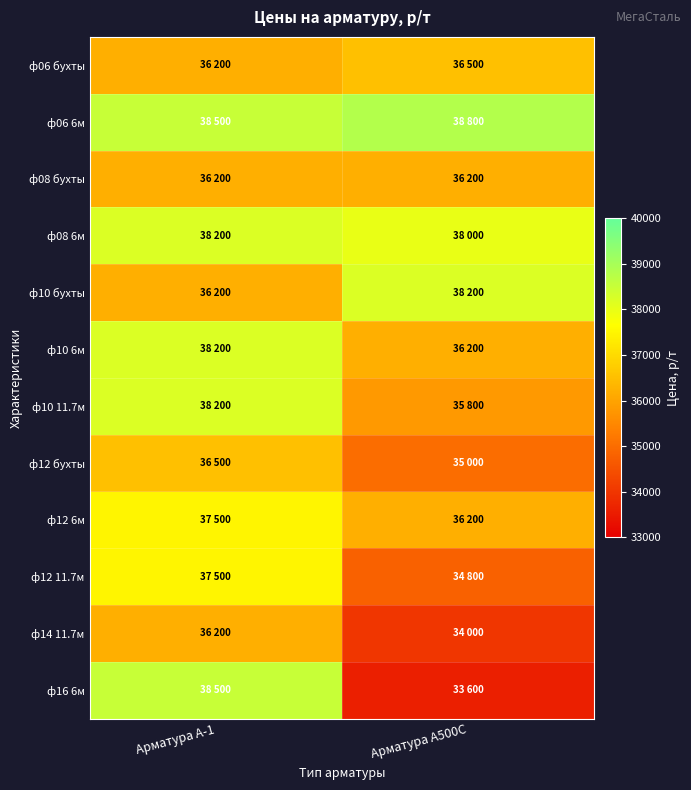

How many distinct data groups are displayed?

12